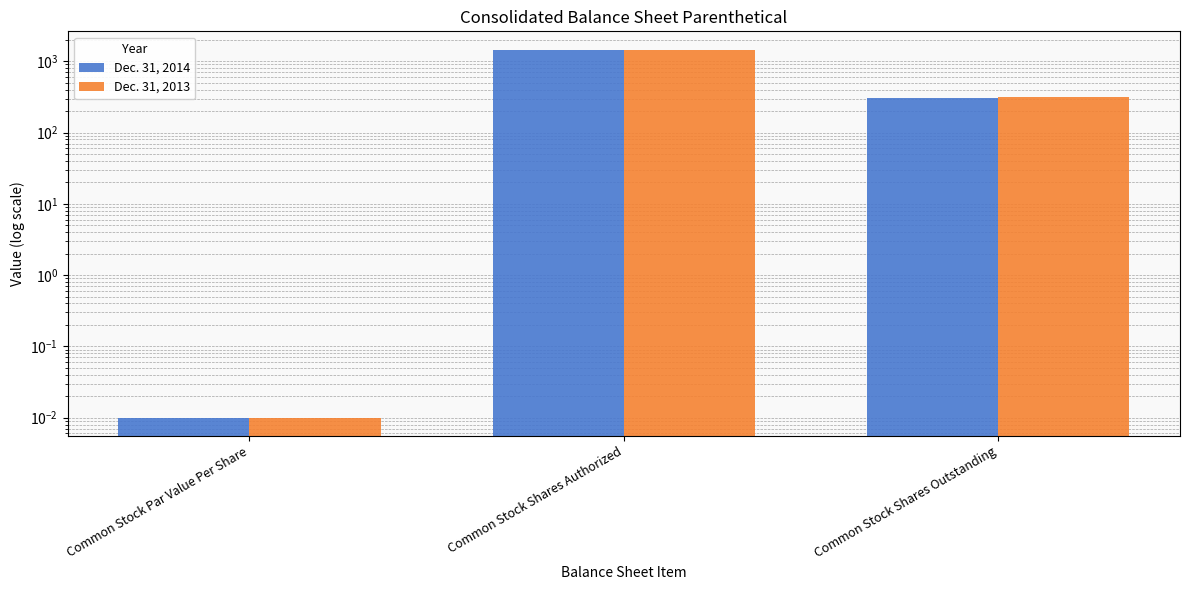

Reading right to left, what are all the values shown in this chart?

Dec. 31, 2014: 307.3	1450.0	0.0
Dec. 31, 2013: 314.5	1450.0	0.0